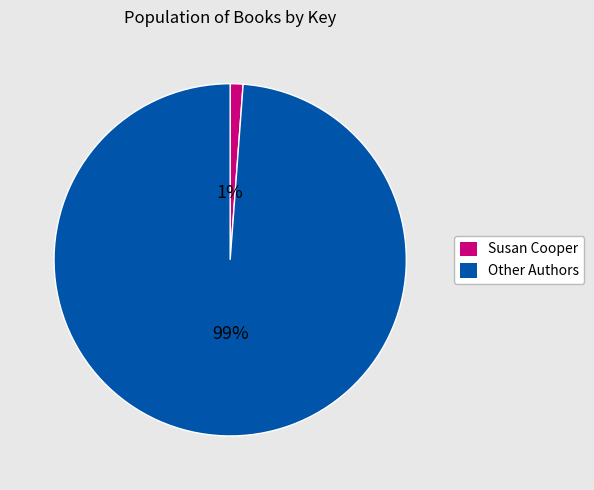

To the nearest percent, what is the difference between the largest and smallest slice percentages?

98%